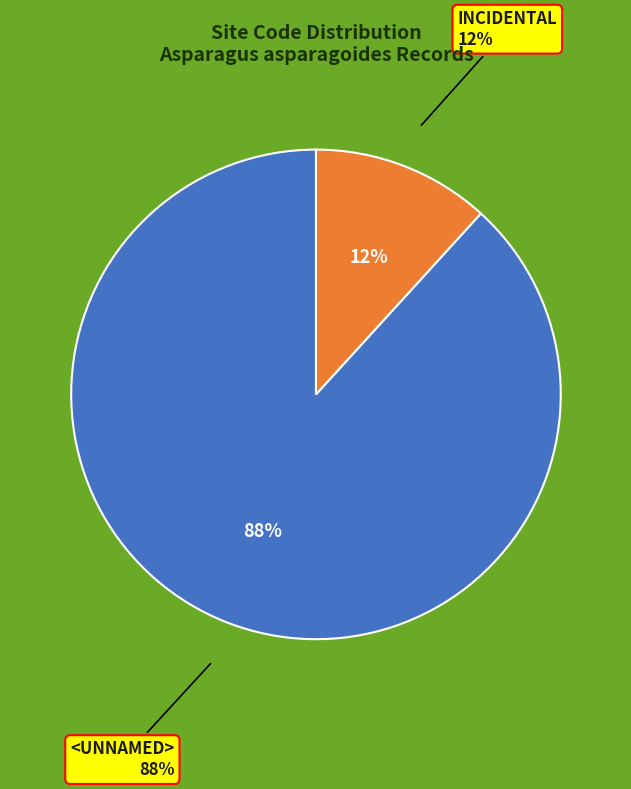

True or false: INCIDENTAL accounts for 20% of the total.

False